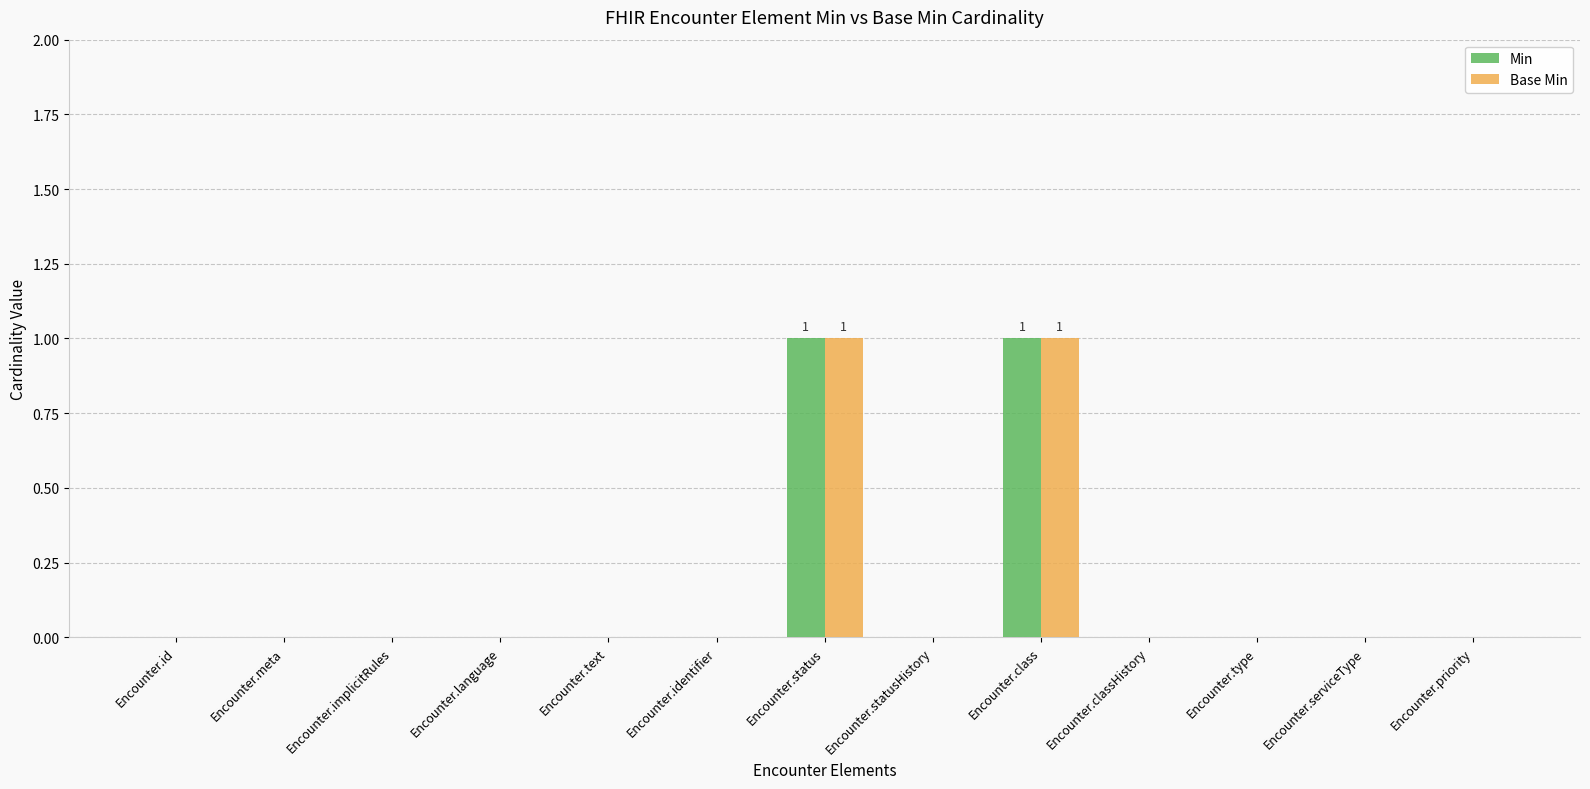

Is the value of Min at Encounter.language greater than the value of Base Min at Encounter.class?

No